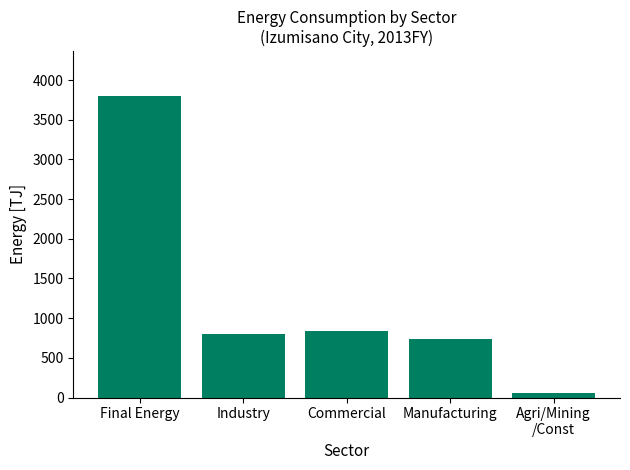

What is the average value?

1247.1